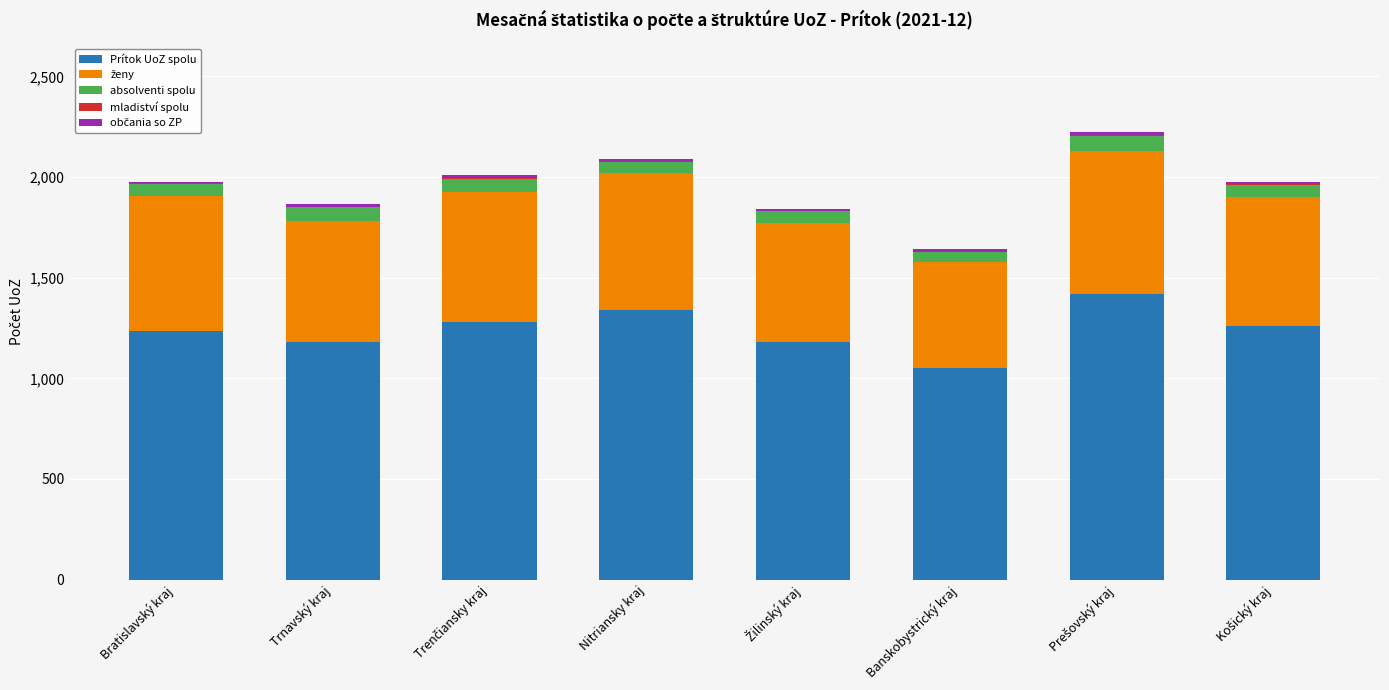

What is the maximum value for Prítok UoZ spolu?

1420